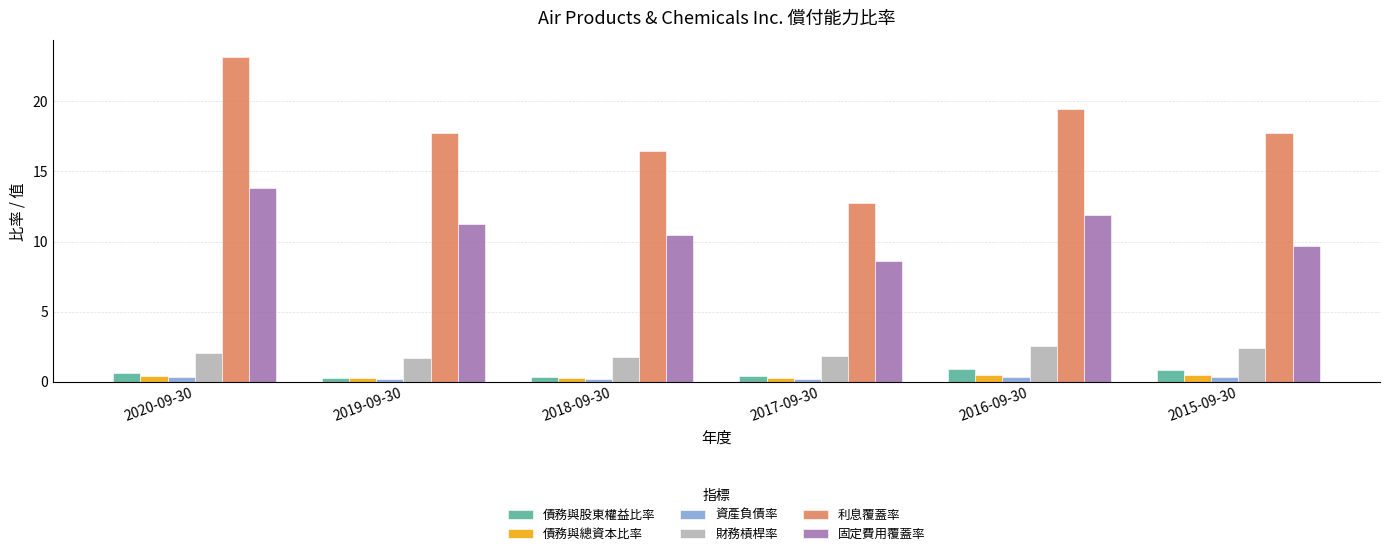

At which category is the sum across all series the highest?

2020-09-30